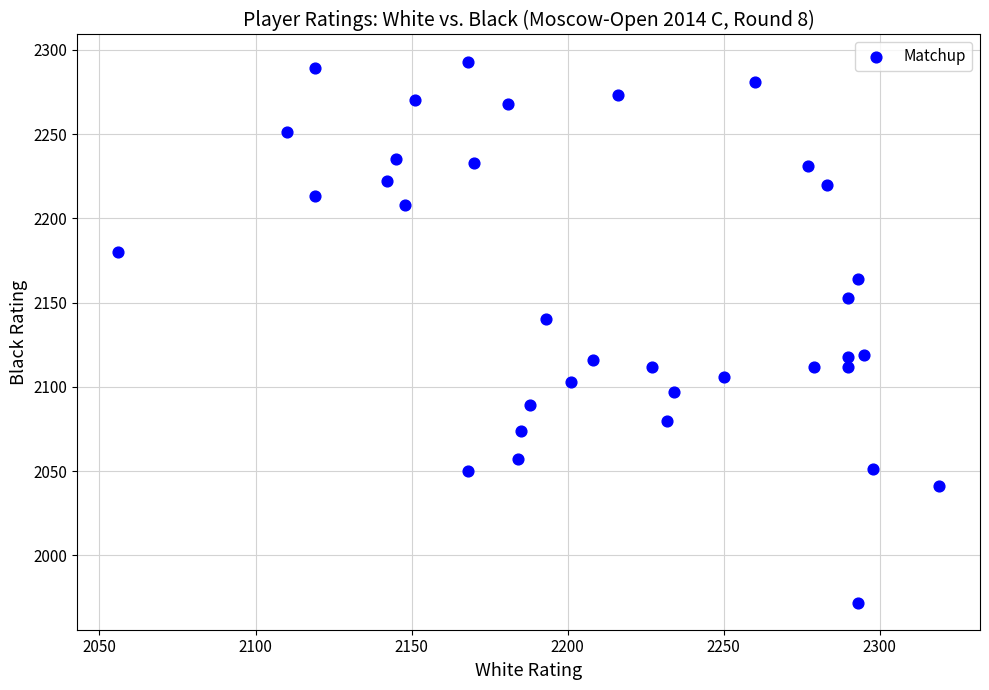

What is the range of X values (max minus min)?

263